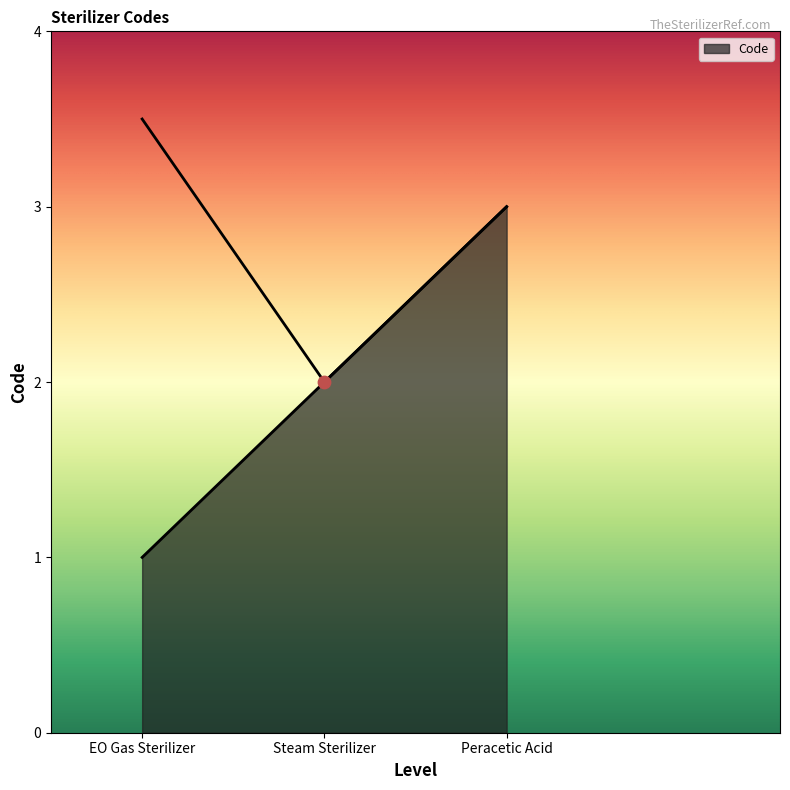

What is the ratio of the value at EO Gas Sterilizer to the value at Peracetic Acid?

0.3